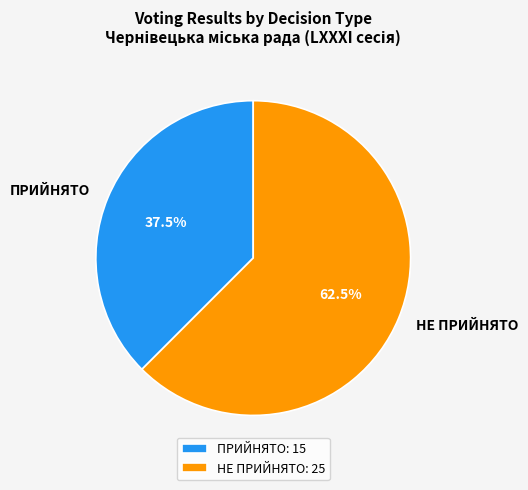

Combined, what portion of the pie is ПРИЙНЯТО and НЕ ПРИЙНЯТО?

100.0%